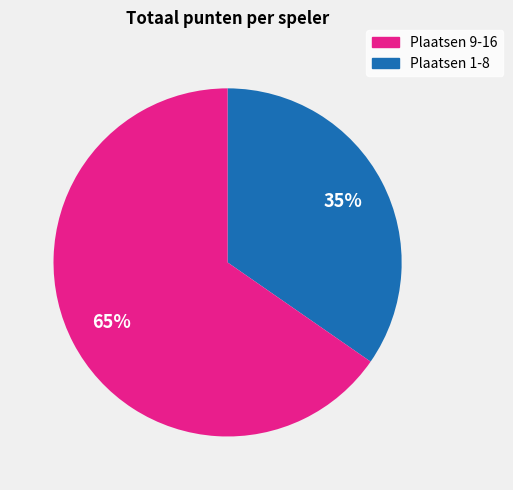

To the nearest percent, what is the average slice percentage?

50%